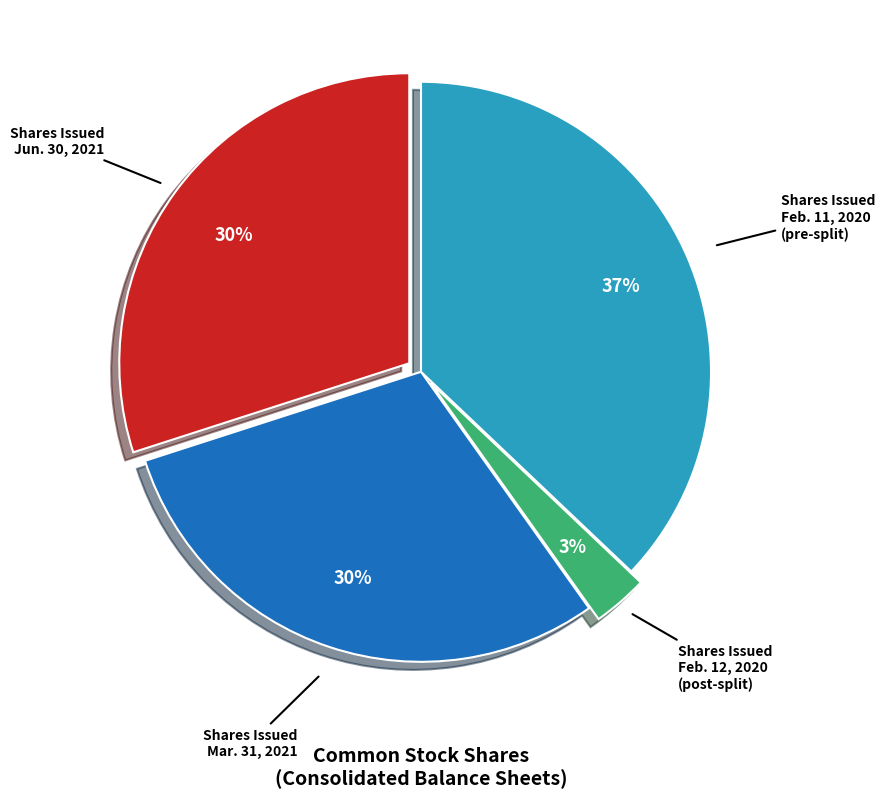

What percentage is the Shares Issued Jun. 30, 2021 slice, to the nearest percent?

30%